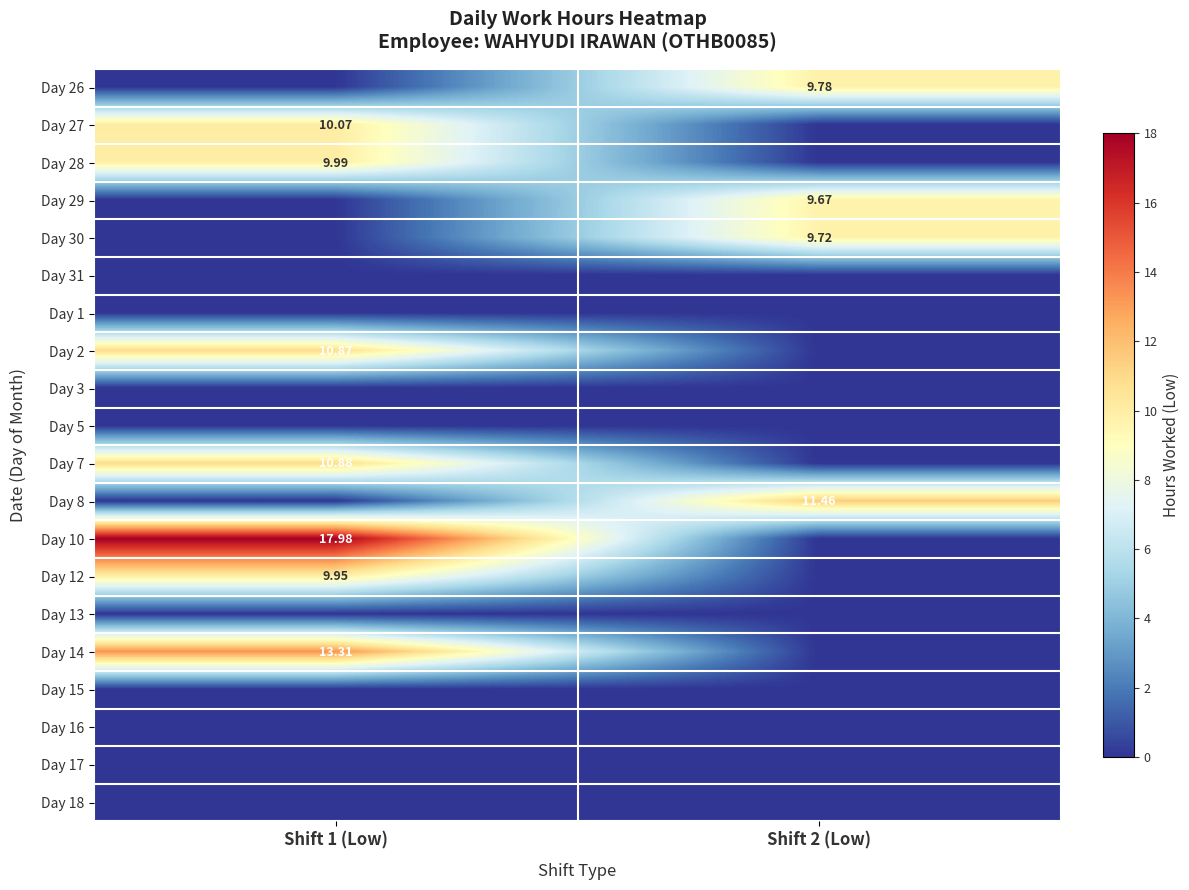

At which category is the sum across all series the highest?

Shift 1 (Low)